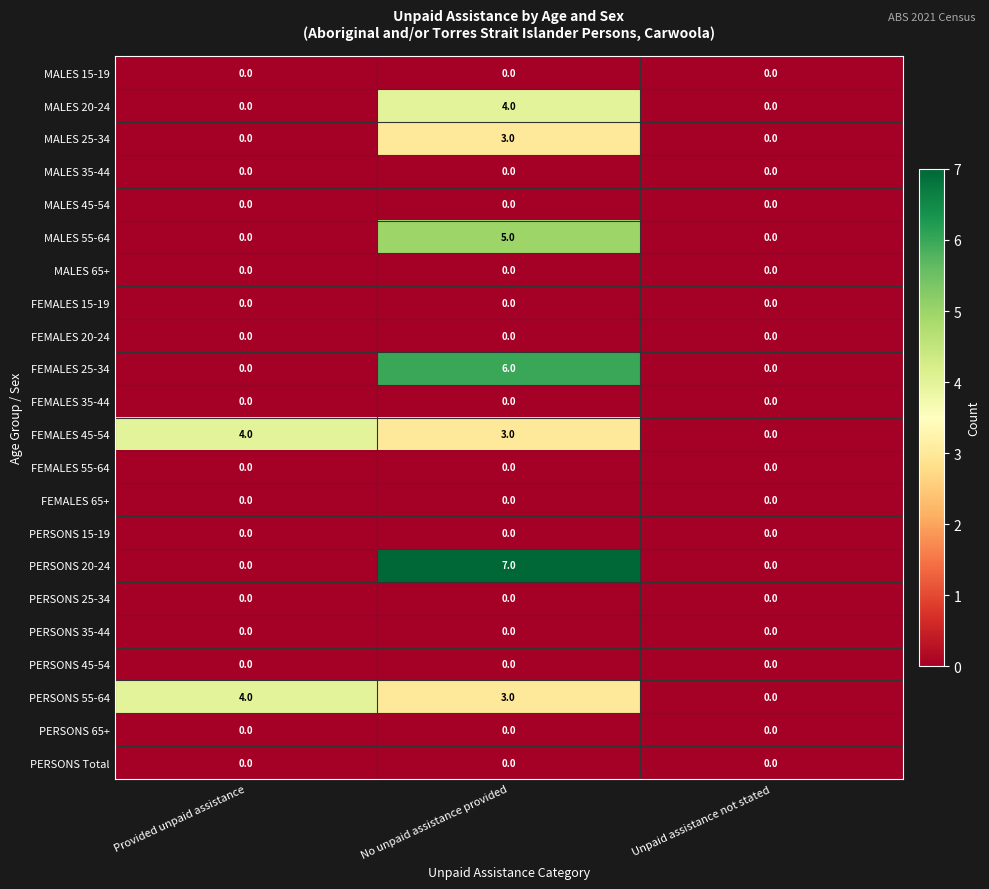

Is it true that MALES 25-34 equals -2 at Unpaid assistance not stated?

False